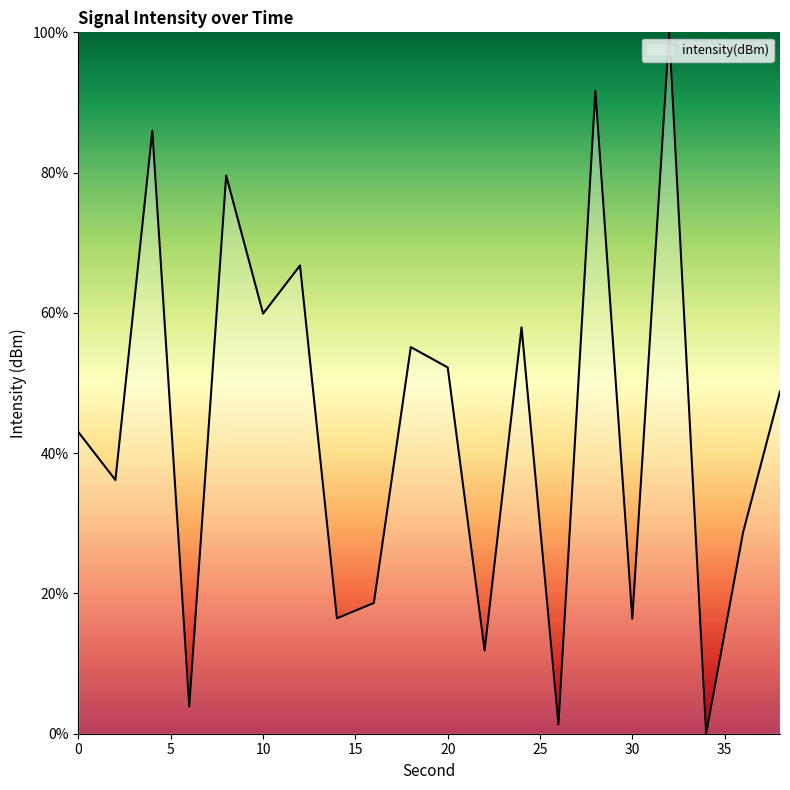

How many values are below 48?

10